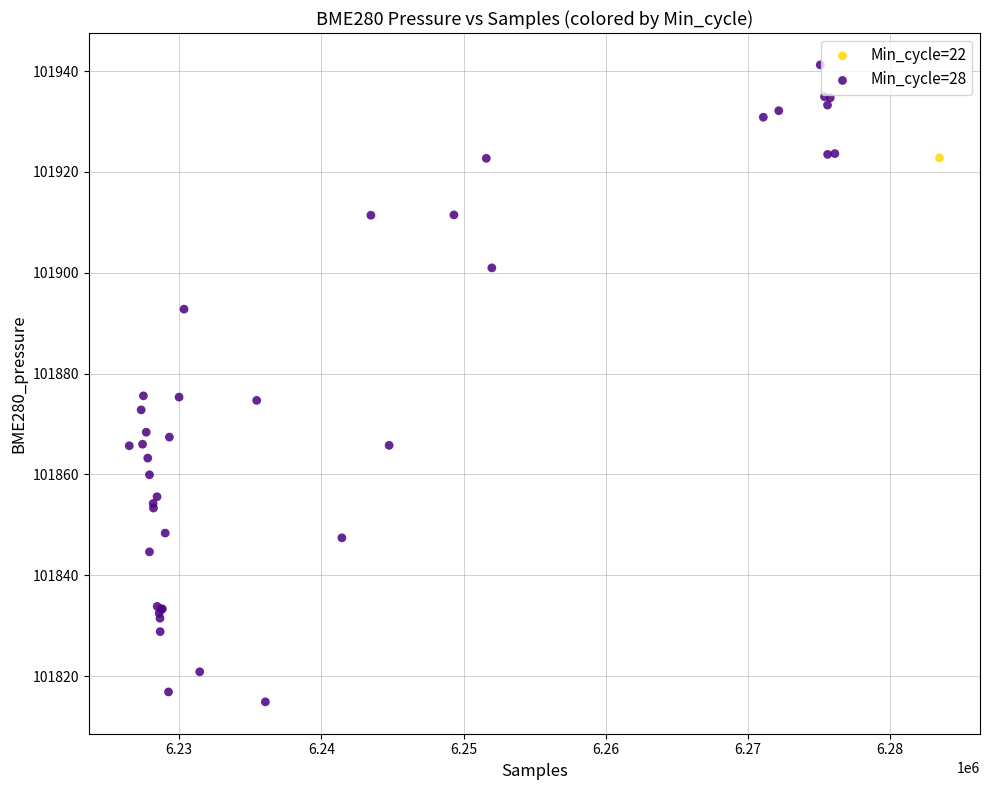

What are all the series names shown in the legend?

Min_cycle=22, Min_cycle=28